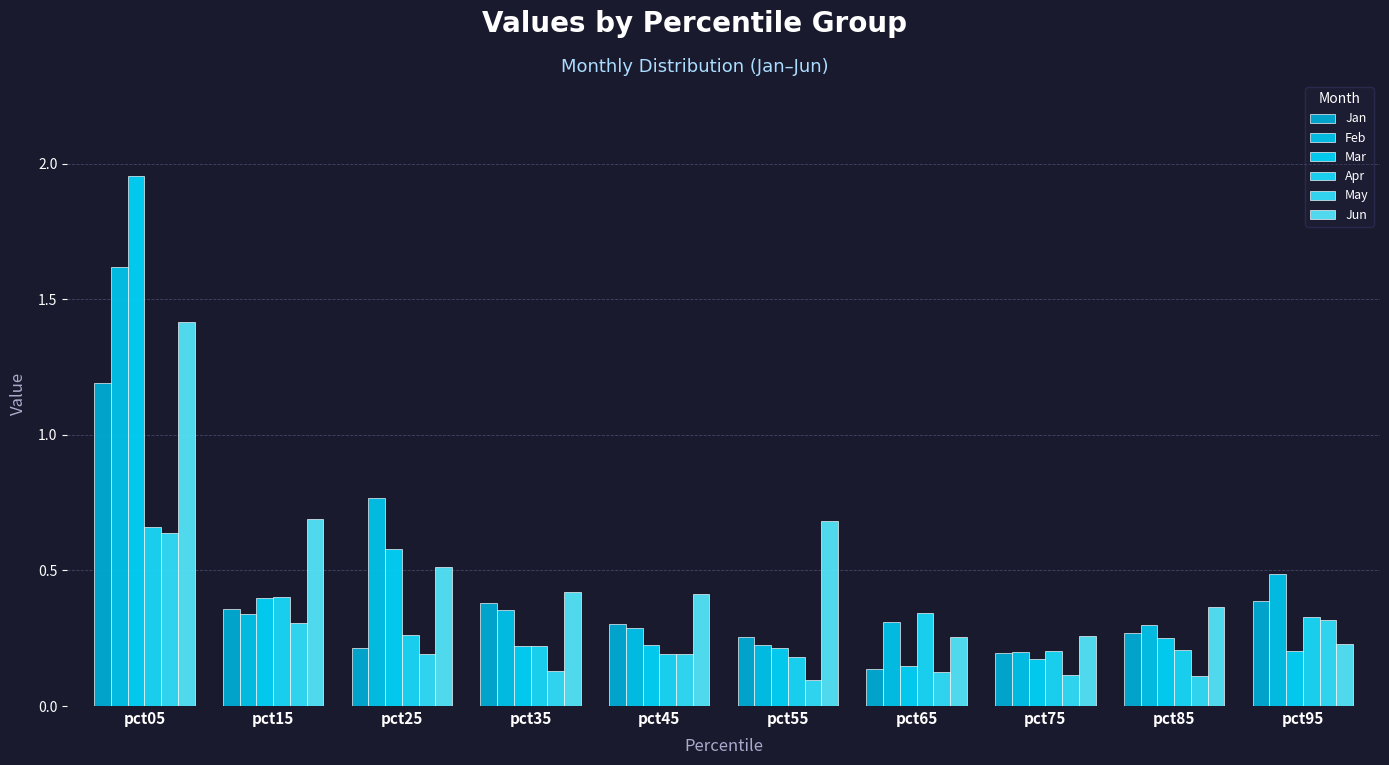

How many series are shown in this chart?

6